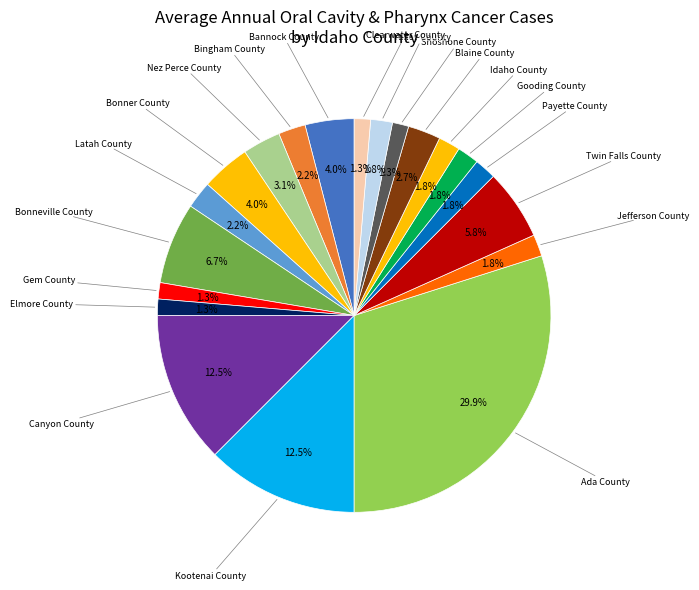

Combined, do Valley County and Latah County account for over 50%?

No